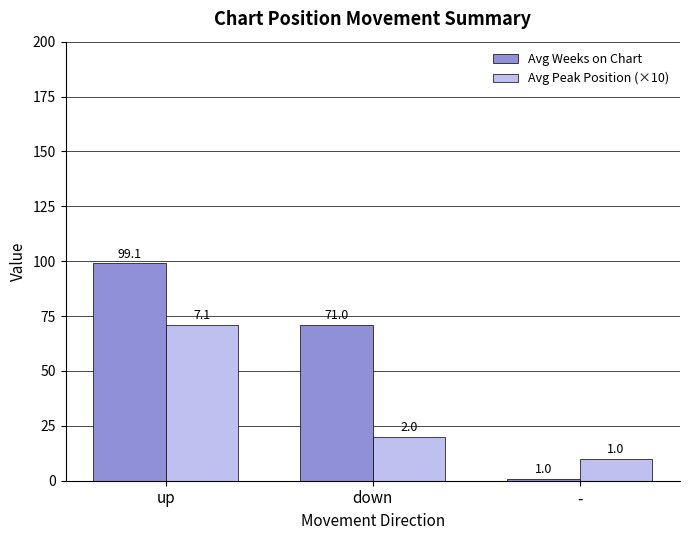

Rank the series by their average value, from lowest to highest.

Avg Peak Position (×10), Avg Weeks on Chart